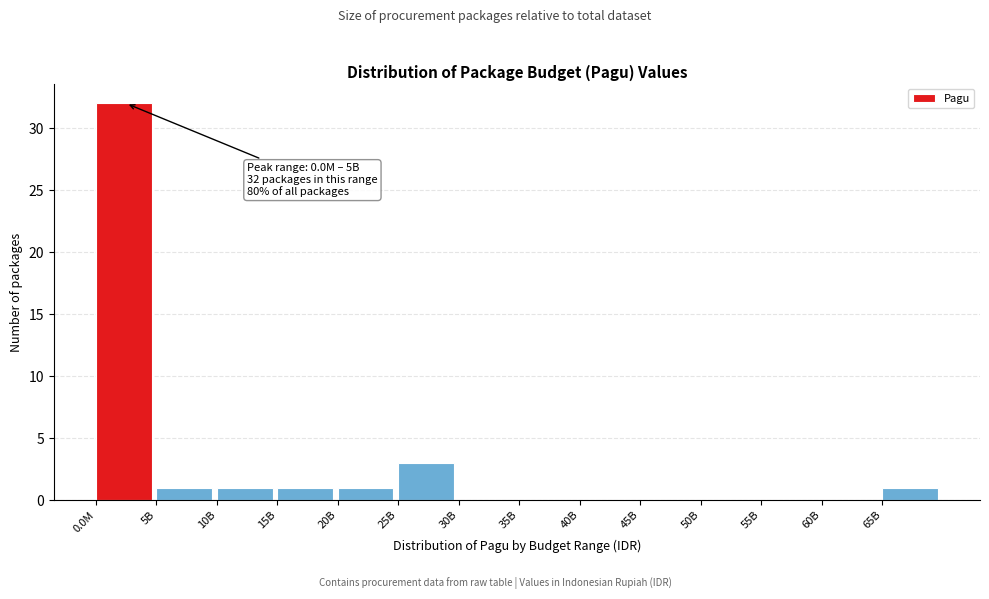

Reading left to right, list all the values displayed in this chart.

0.0M=32	5B=1	10B=1	15B=1	20B=1	25B=3	30B=0	35B=0	40B=0	45B=0	50B=0	55B=0	60B=0	65B=1